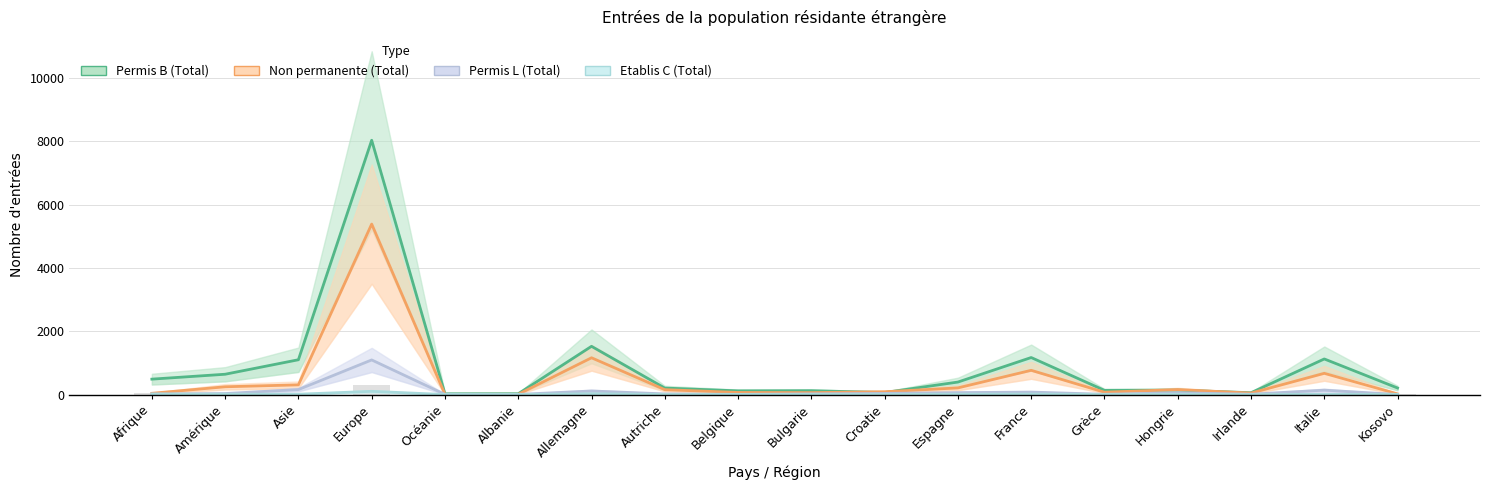

Reading left to right, list all the values displayed in this chart.

Permis B (Total): 486	641	1099	8034	23	25	1523	204	116	121	64	394	1169	132	139	57	1124	206
Non permanente (Total): 39	245	306	5386	5	7	1161	154	65	60	88	209	765	73	157	46	670	21
Permis L (Total): 17	31	157	1093	5	4	112	20	5	21	35	60	77	8	56	10	138	1
Etablis C (Total): 14	9	10	101	0	0	25	2	0	0	0	10	14	2	5	0	6	2